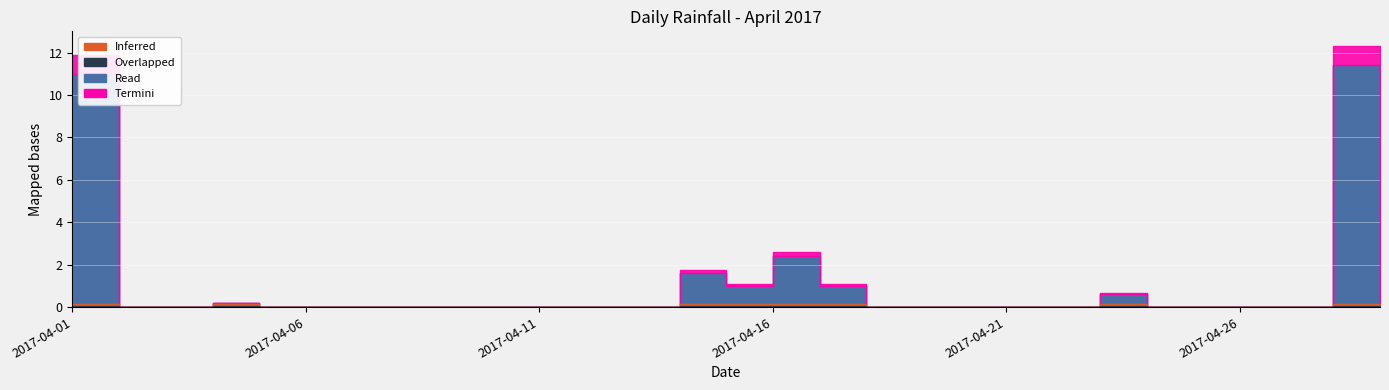

The chart shows a value of -4.4 at 2017-04-25. True or false?

False